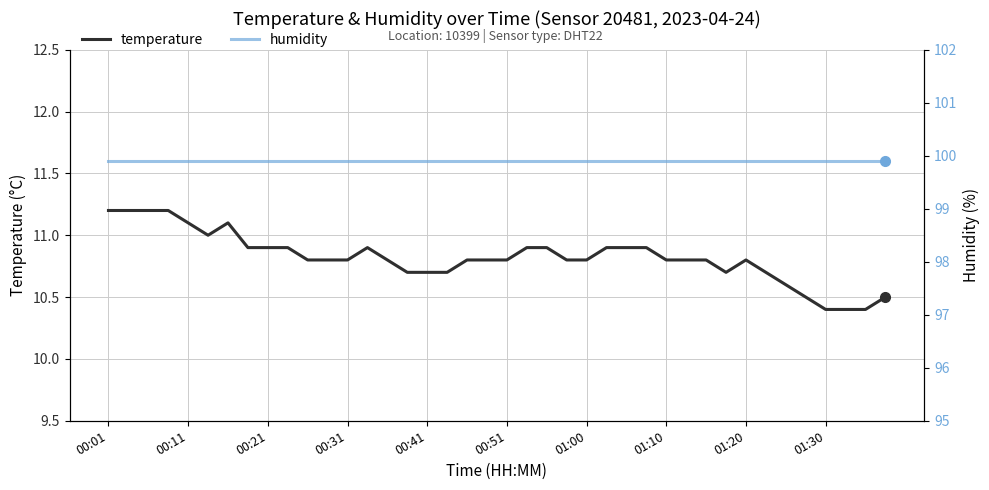

The value of temperature at 00:51 is 10.8. True or false?

True